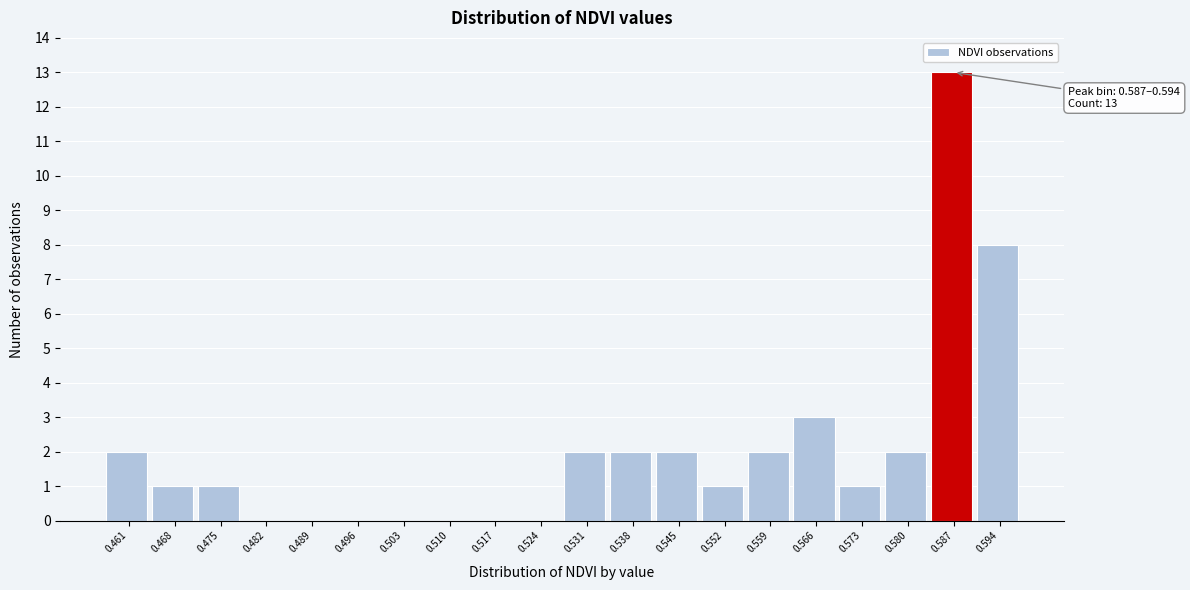

Reading right to left, list all the values displayed in this chart.

0.594=8	0.587=13	0.580=2	0.573=1	0.566=3	0.559=2	0.552=1	0.545=2	0.538=2	0.531=2	0.524=0	0.517=0	0.510=0	0.503=0	0.496=0	0.489=0	0.482=0	0.475=1	0.468=1	0.461=2